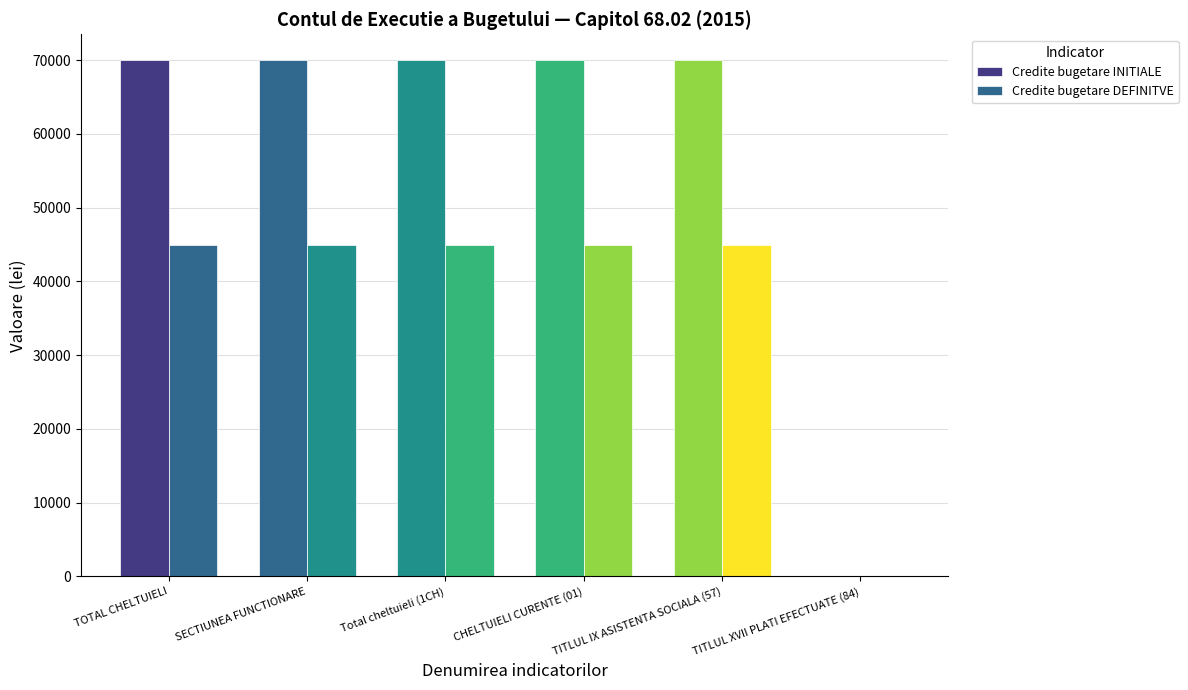

How many groups of bars are there?

6